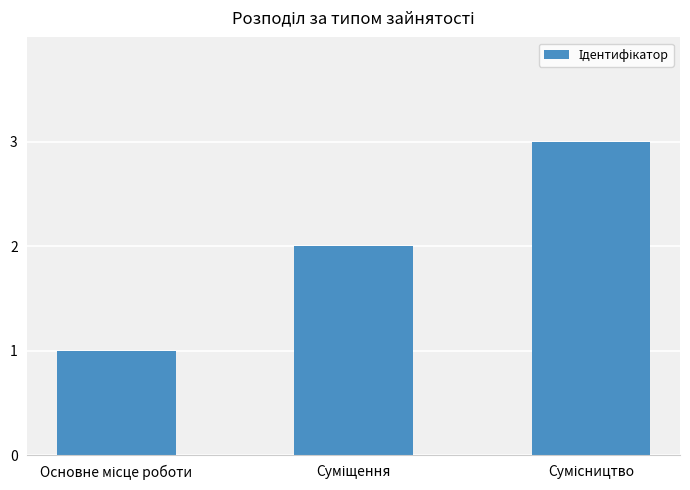

Reading left to right, list all the values displayed in this chart.

1	2	3